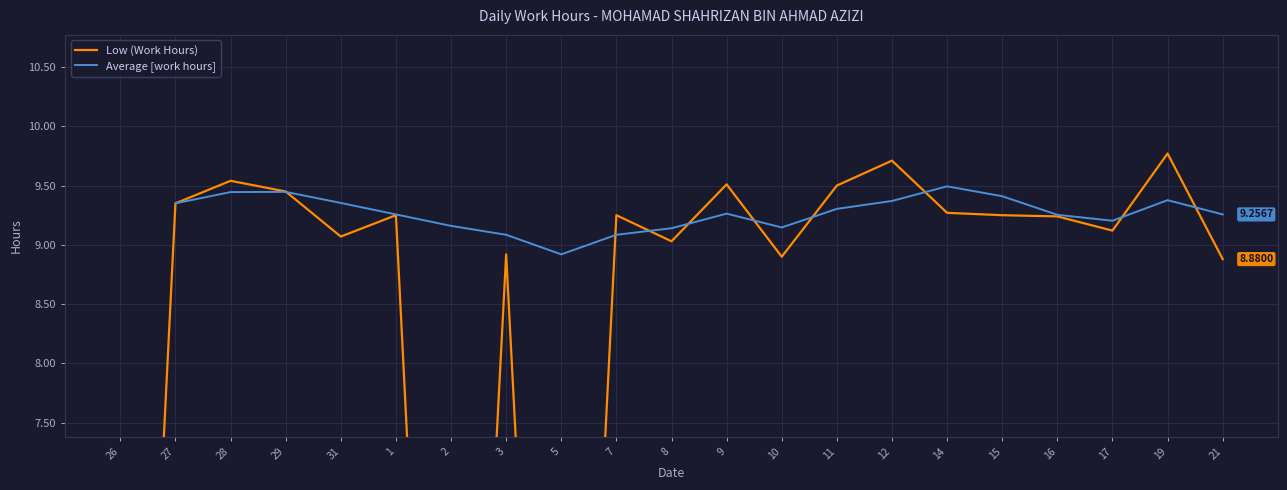

What is the difference between the highest and lowest values at 19?

0.4